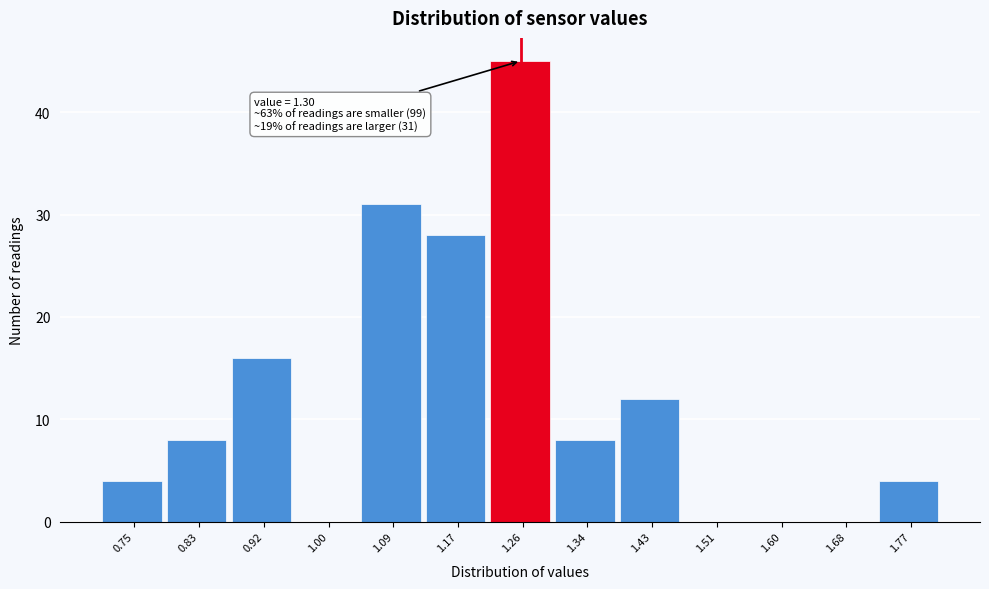

Reading left to right, extract all data points from this chart.

0.75=4	0.83=8	0.92=16	1.00=0	1.09=31	1.17=28	1.26=45	1.34=8	1.43=12	1.51=0	1.60=0	1.68=0	1.77=4